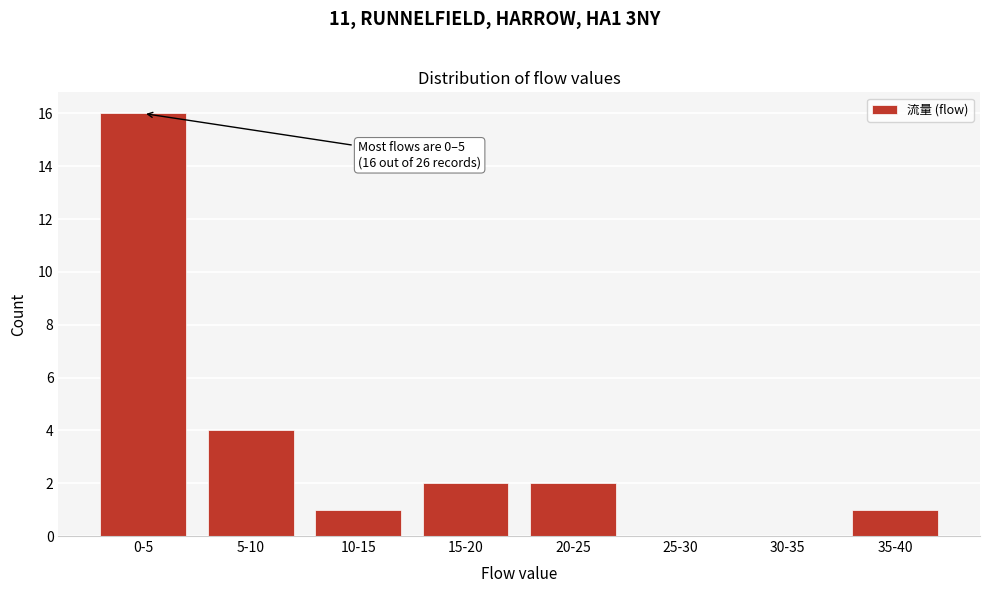

Reading left to right, list all the values displayed in this chart.

0-5=16	5-10=4	10-15=1	15-20=2	20-25=2	25-30=0	30-35=0	35-40=1